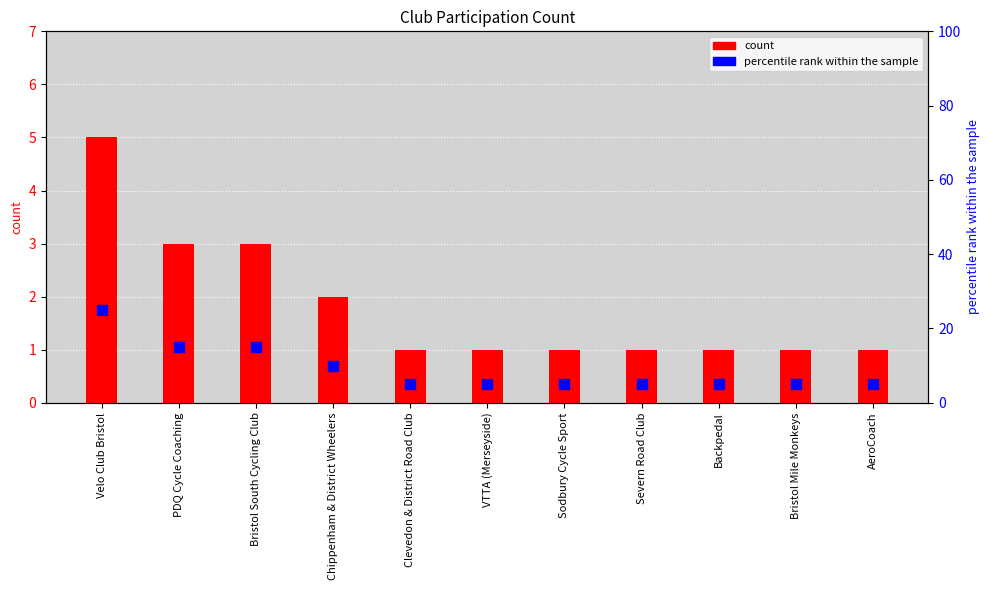

Which series has the largest total across all categories?

percentile rank within the sample